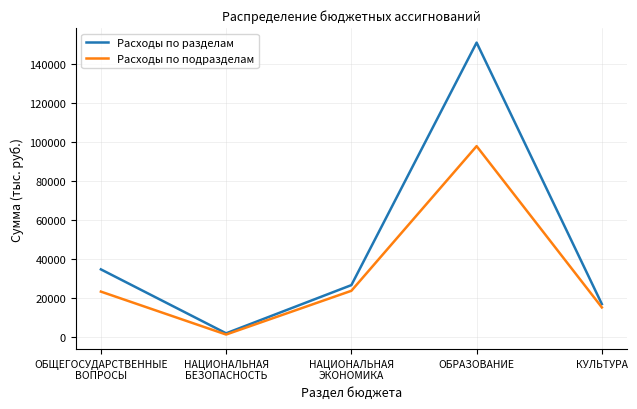

True or false: Расходы по разделам has more than 0 interior local peaks.

True